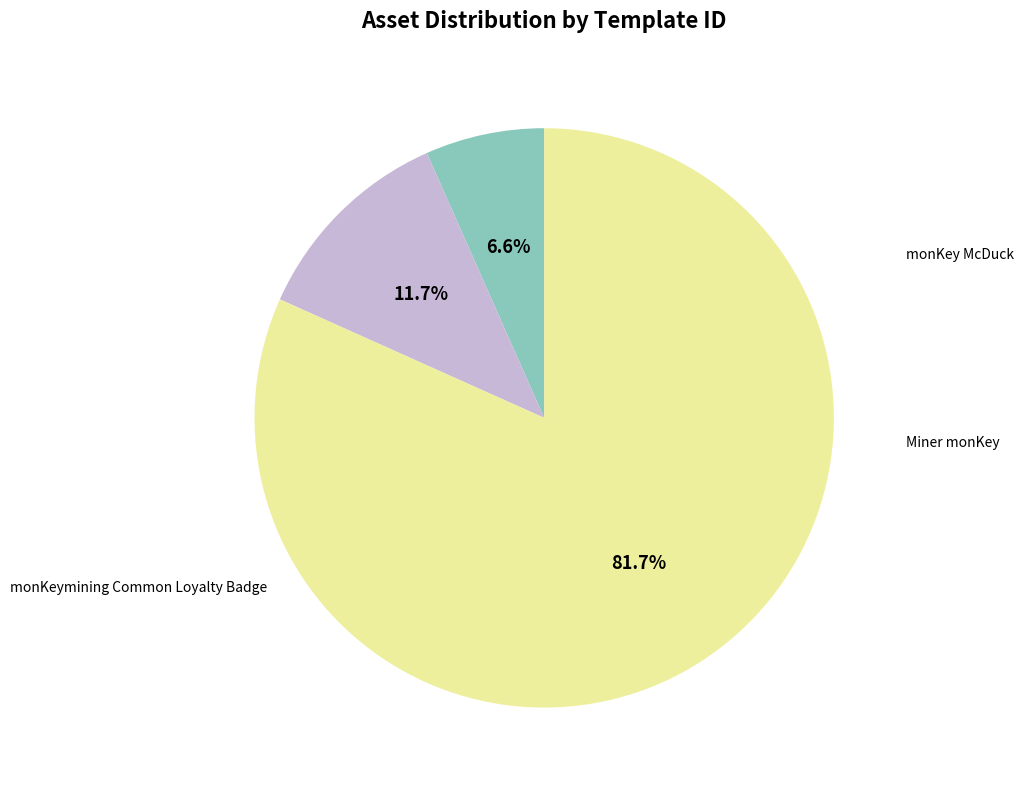

Does any single category account for the majority?

Yes